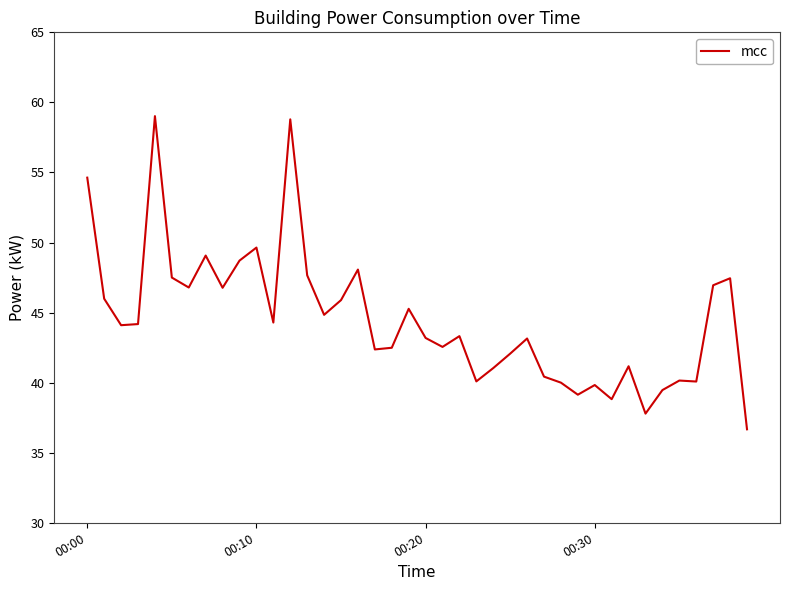

What is the greatest value displayed?

59.0